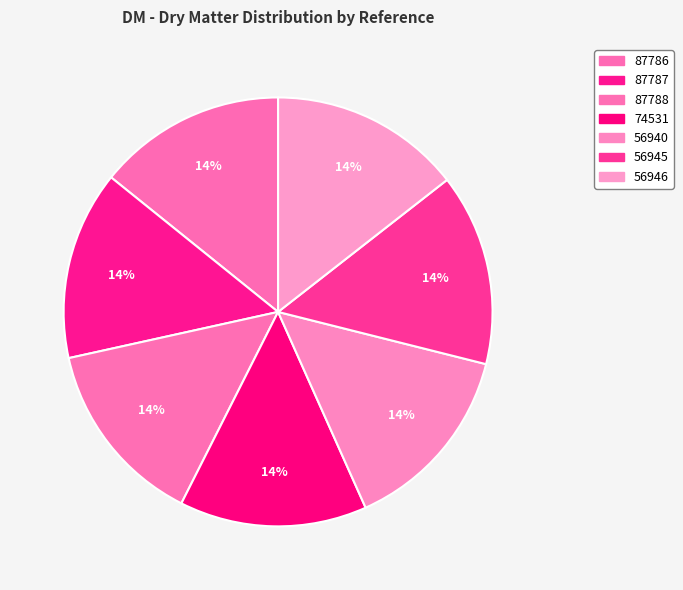

Is it true that 87786 is 14% of the pie?

True